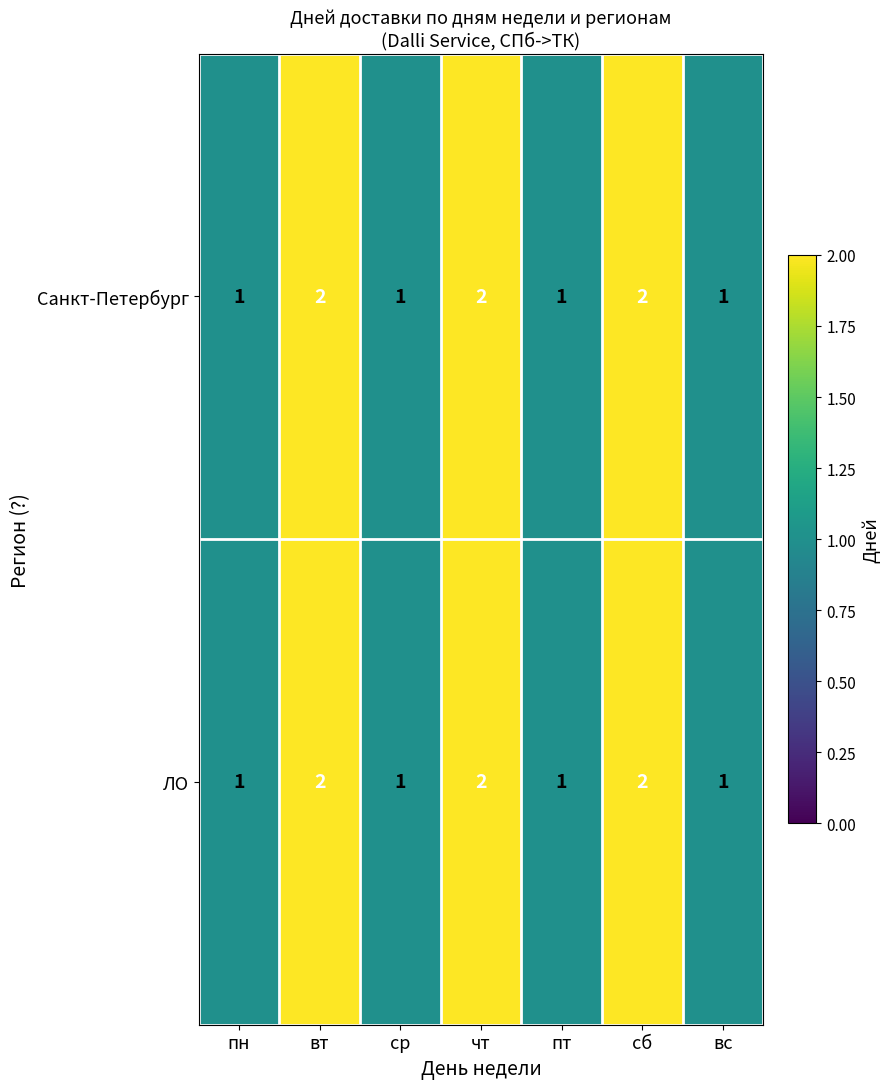

The ЛО series shows 1 at пн. True or false?

True